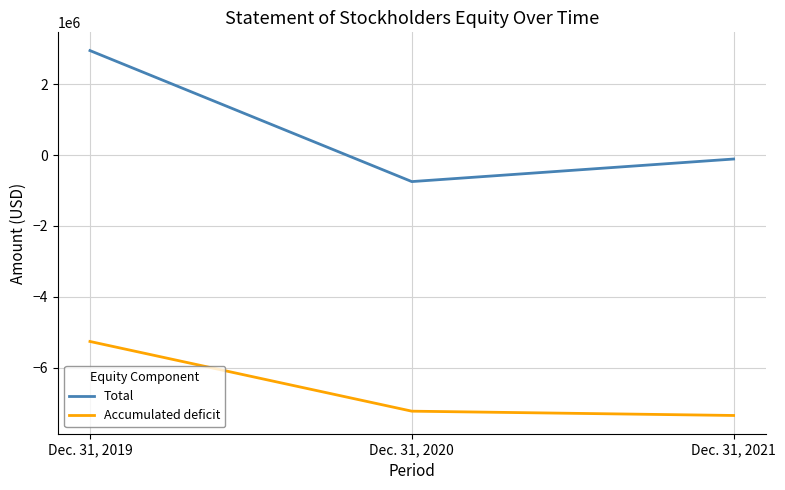

What is the sum of all Accumulated deficit values?

-19854188